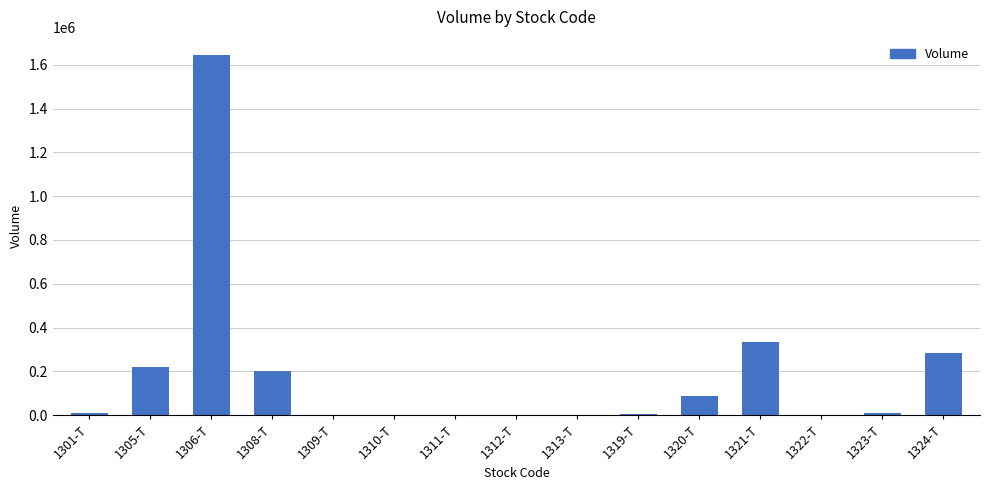

Between 1324-T and 1320-T, which is larger?

1324-T